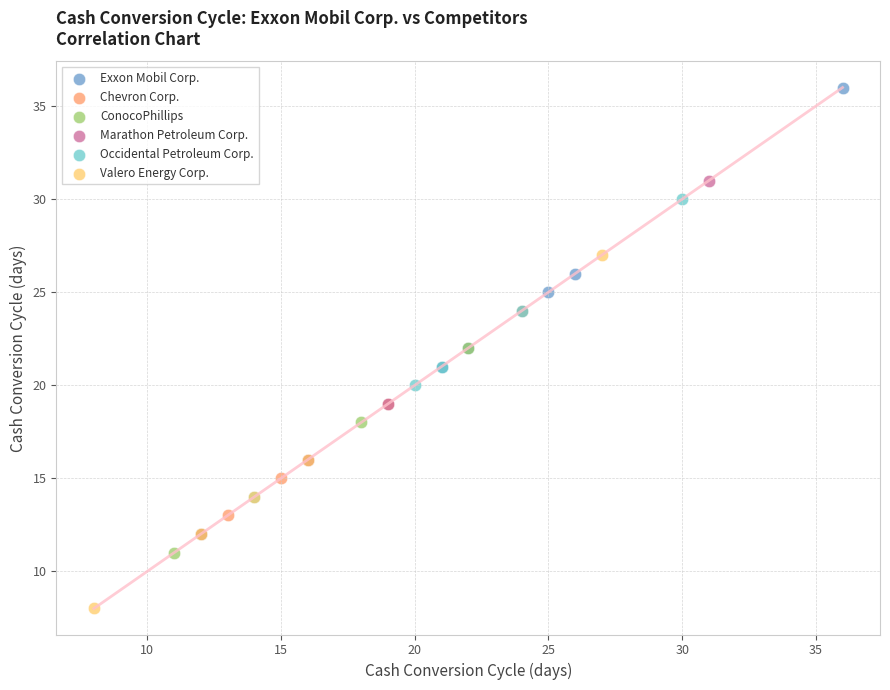

Which series reaches the maximum Y coordinate?

Exxon Mobil Corp.